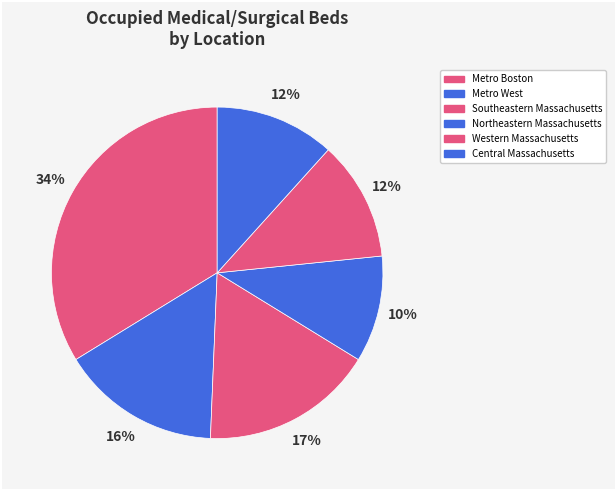

To the nearest percent, what is the average slice percentage?

17%